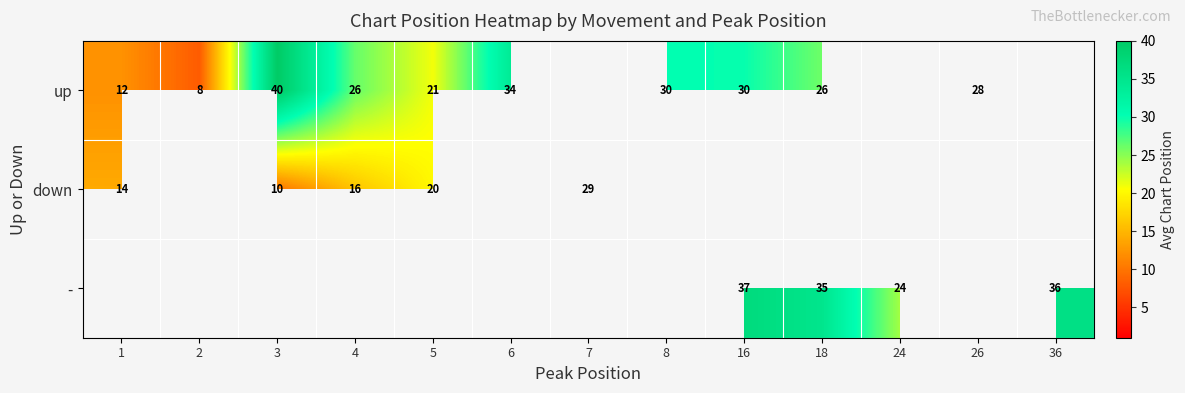

Is the value of - at 36 greater than the value of down at 1?

Yes